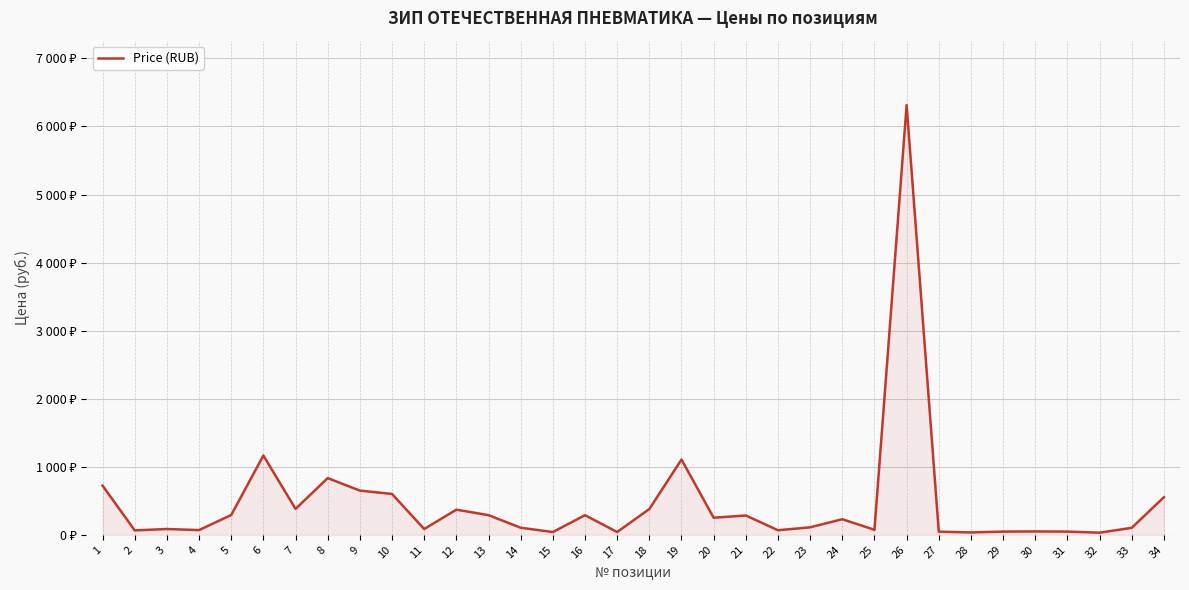

True or false: there are more than 2 points higher than both neighbors.

True